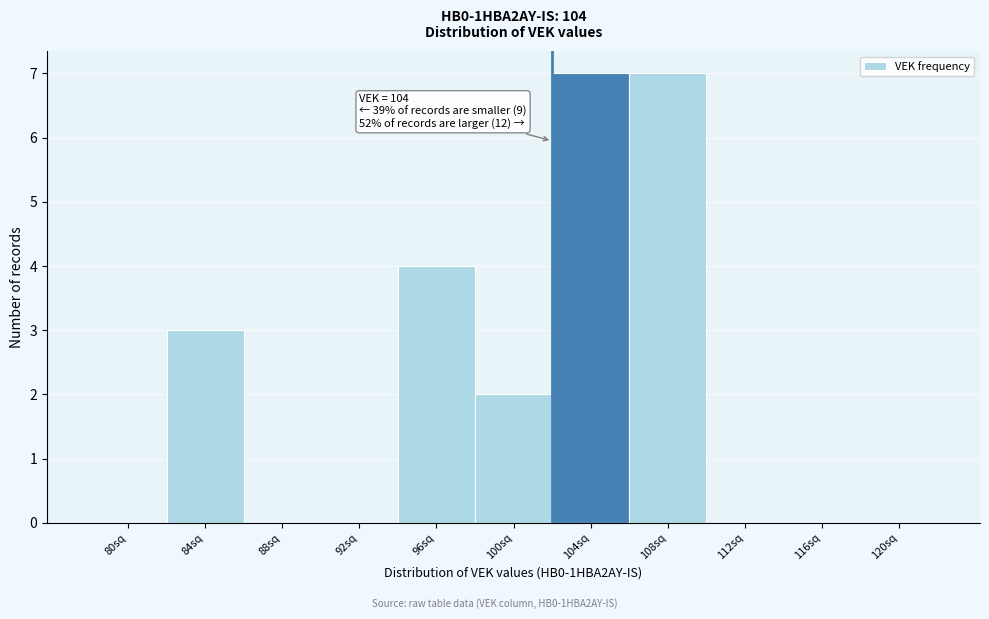

Reading left to right, extract all data points from this chart.

80sq=0	84sq=3	88sq=0	92sq=0	96sq=4	100sq=2	104sq=7	108sq=7	112sq=0	116sq=0	120sq=0